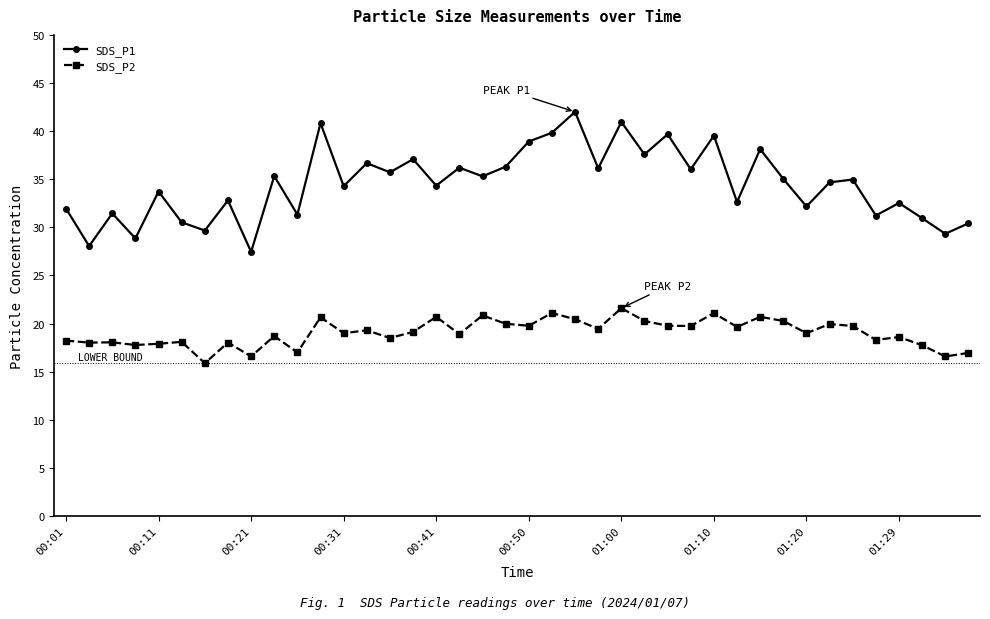

What is the value of the SDS_P2 point at the 31st from the left?

20.7